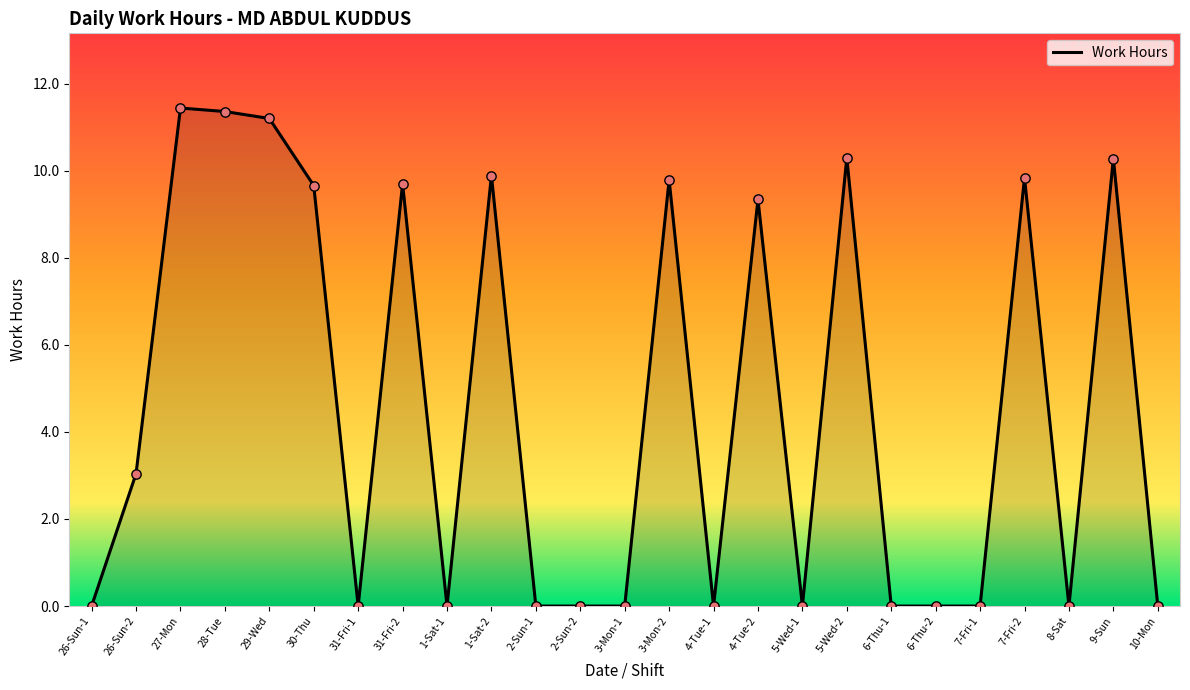

What is the change in value from 3-Mon-2 to 5-Wed-2?

+0.5